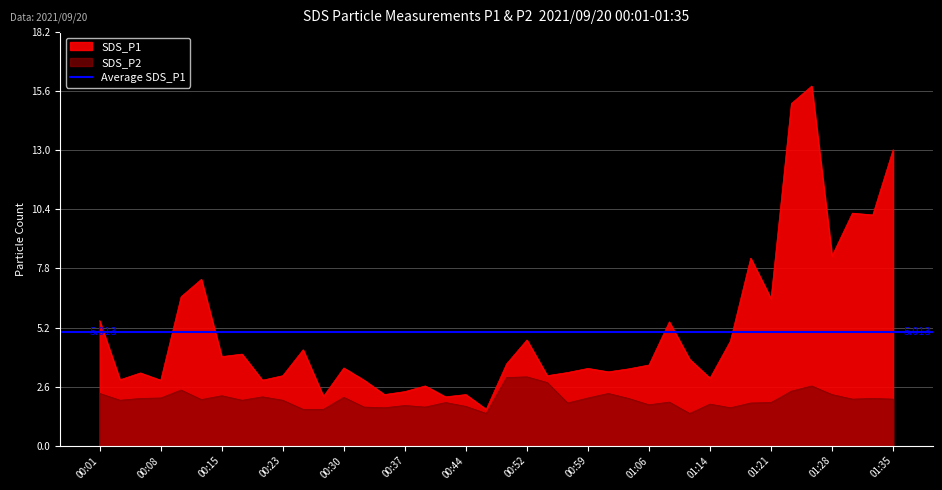

Where is the first local minimum for SDS_P1?

00:03